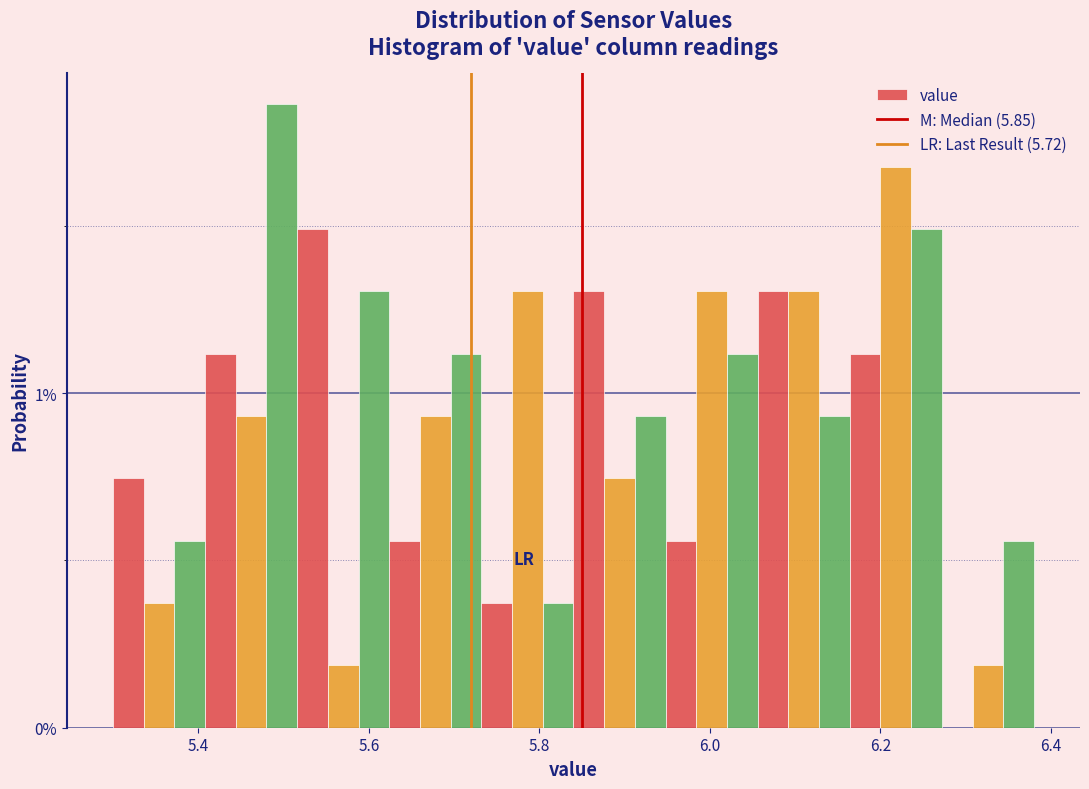

Read against the x-axis, roughly where is the centre of the tallest bar?

5.50